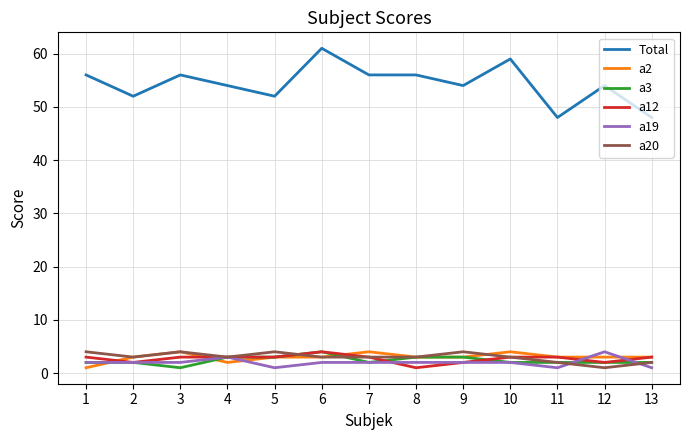

Which series has the largest range (max minus min)?

Total